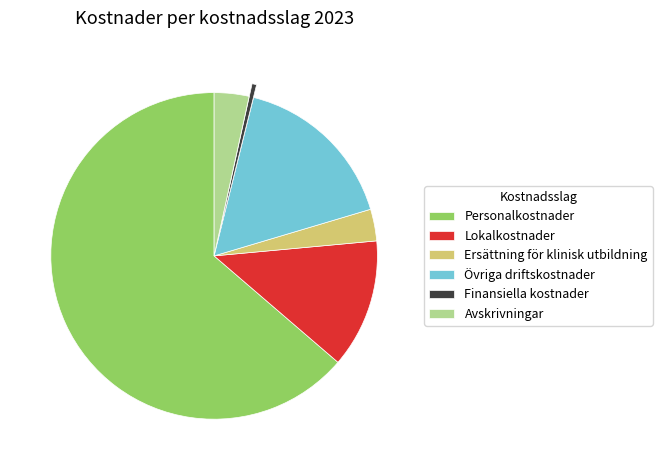

Is it true that Ersättning för klinisk utbildning is 3% of the pie?

True